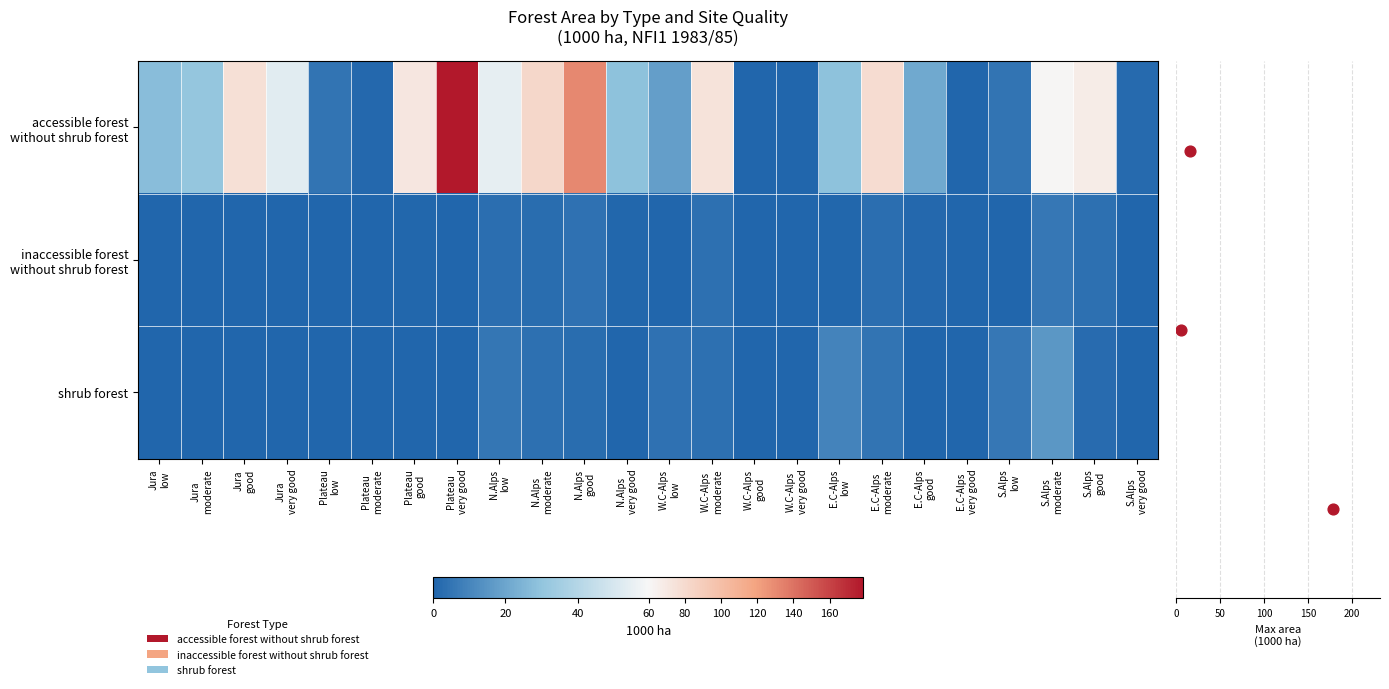

Rank the series at Plateau good from lowest to highest value.

shrub forest, inaccessible forest without shrub forest, accessible forest without shrub forest